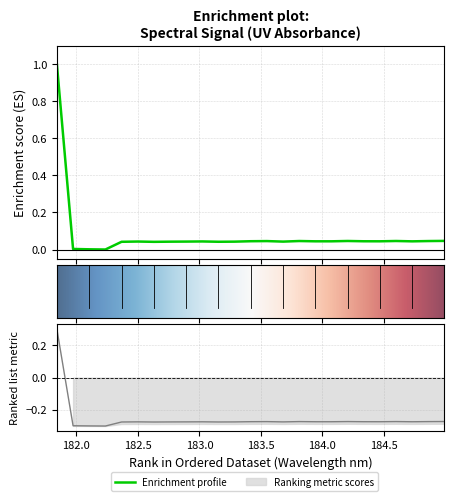

Read the value at 181.8418.

1.0